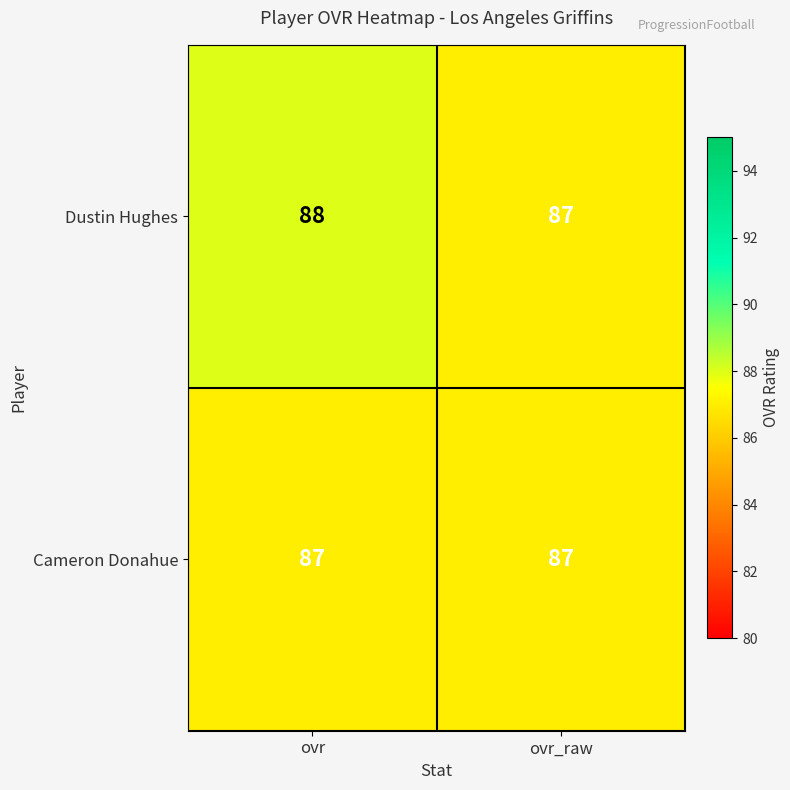

Reading left to right, what are all the values shown in this chart?

Dustin Hughes: 88	87
Cameron Donahue: 87	87